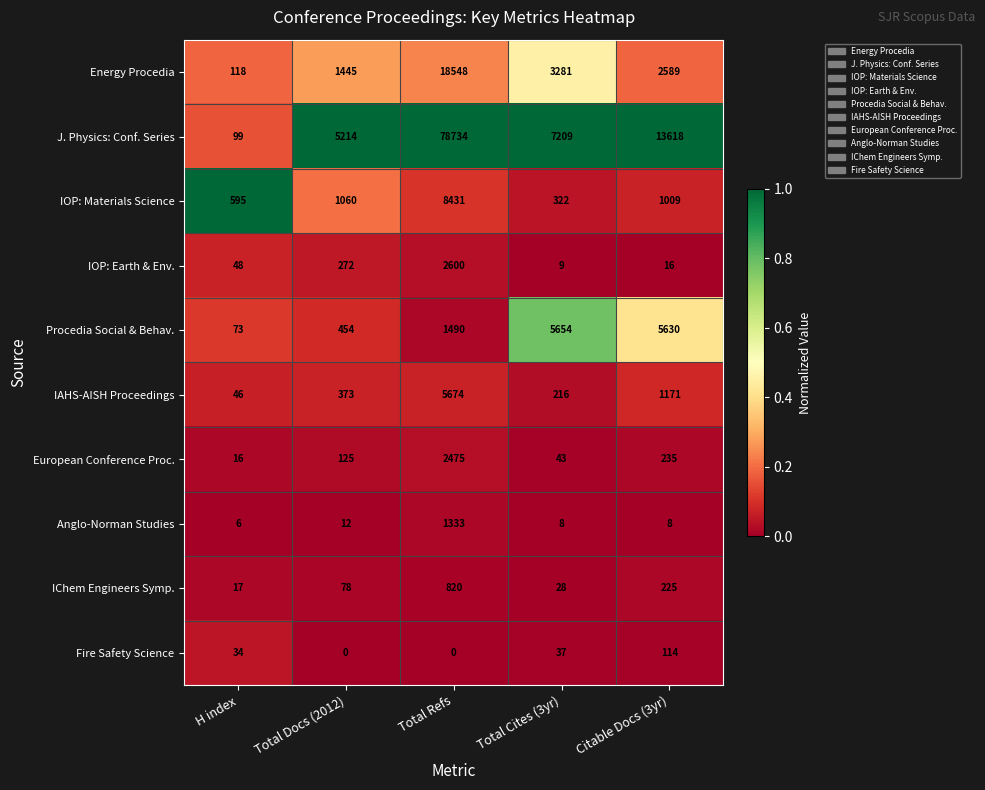

What is the maximum value shown in the chart?

78734